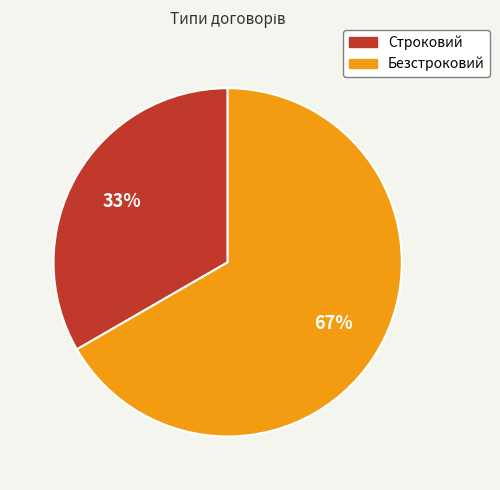

What is the largest slice in the pie chart?

Безстроковий